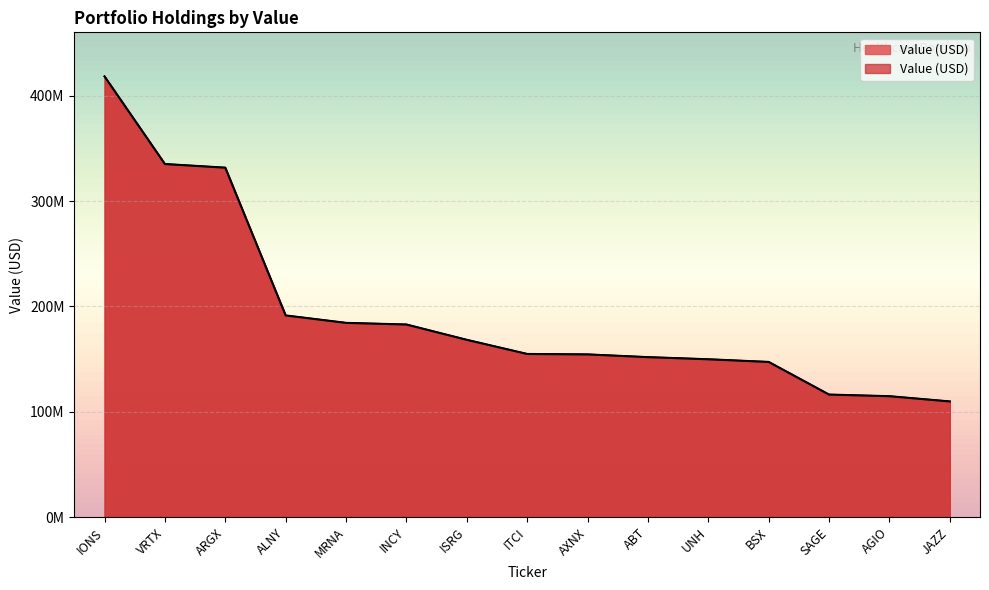

Where is the data nearest to the value 264188000?

ARGX